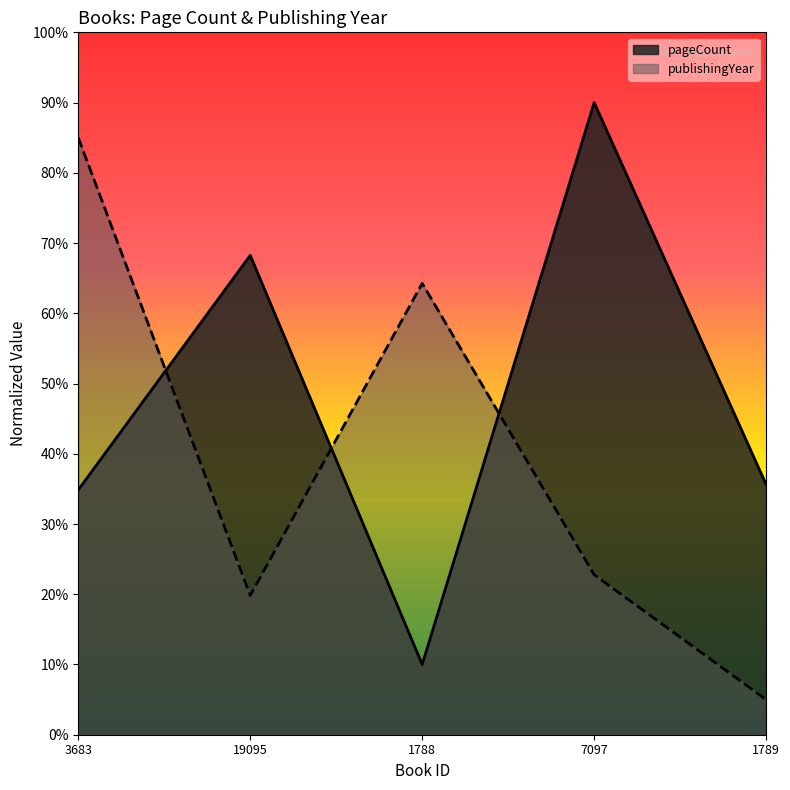

In pageCount, how many points are higher than both neighbors (excluding endpoints)?

2